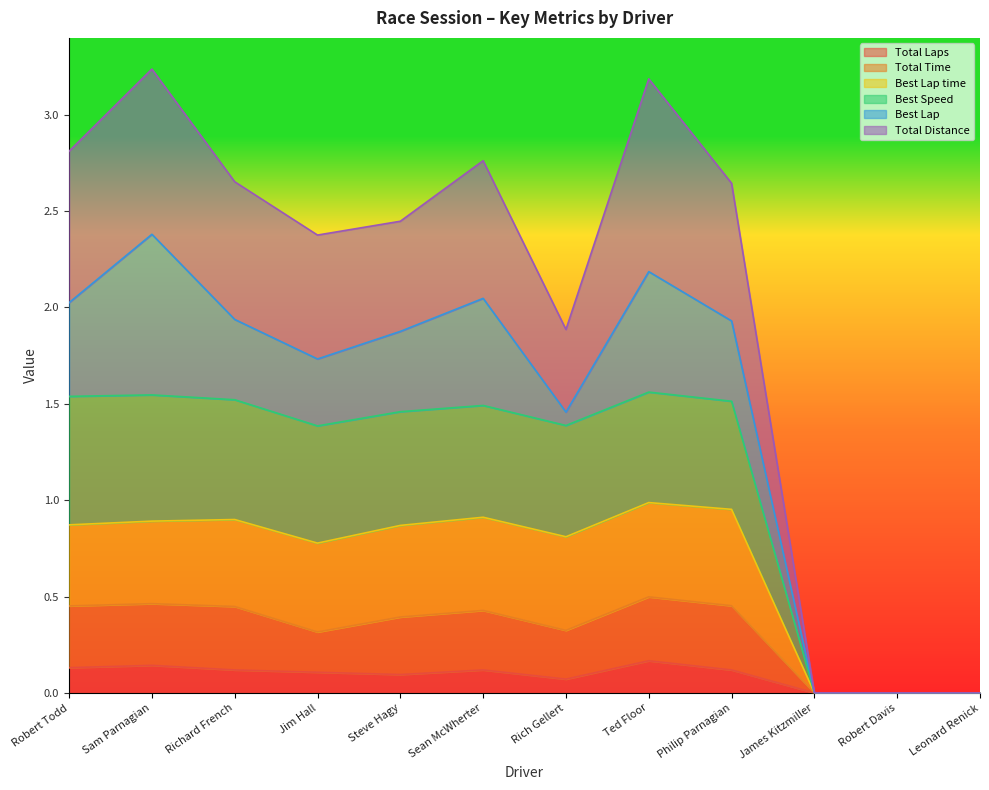

How many lines are shown in the chart?

6